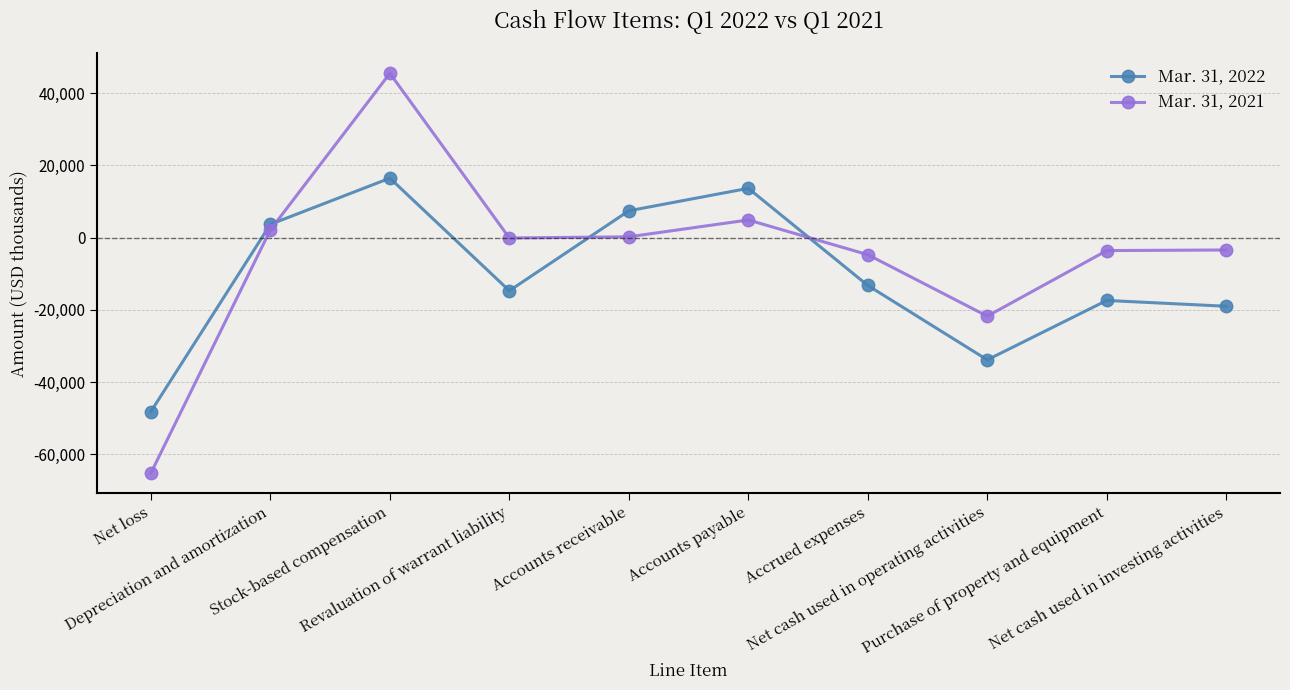

What is the average value of the Mar. 31, 2021 series?

-4584